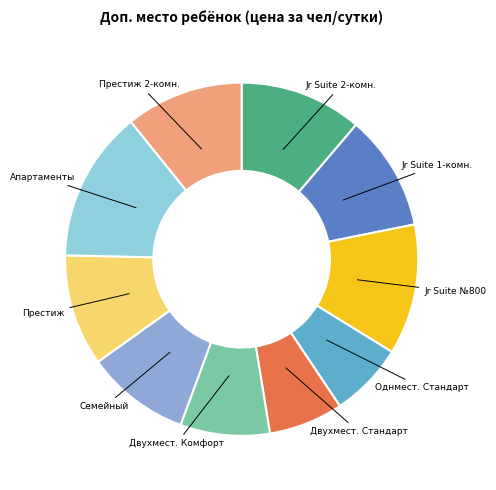

Does any single category account for the majority?

No